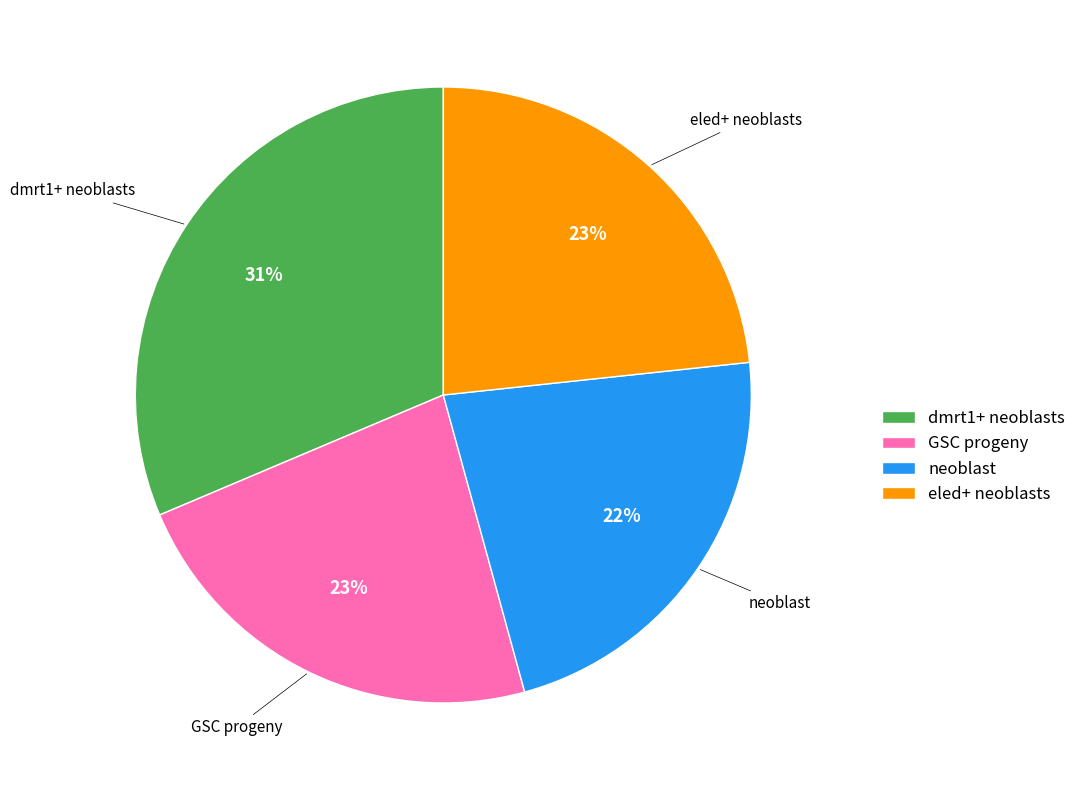

To the nearest percent, what portion does GSC progeny represent?

23%